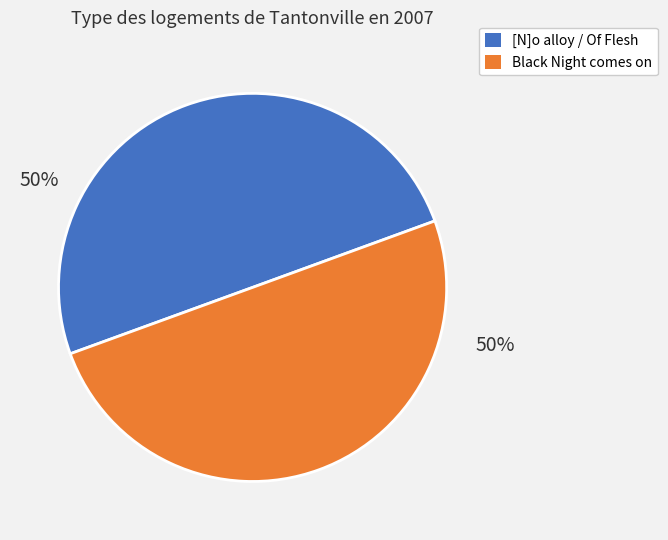

Combined, do Black Night comes on and [N]o alloy / Of Flesh account for over 50%?

Yes